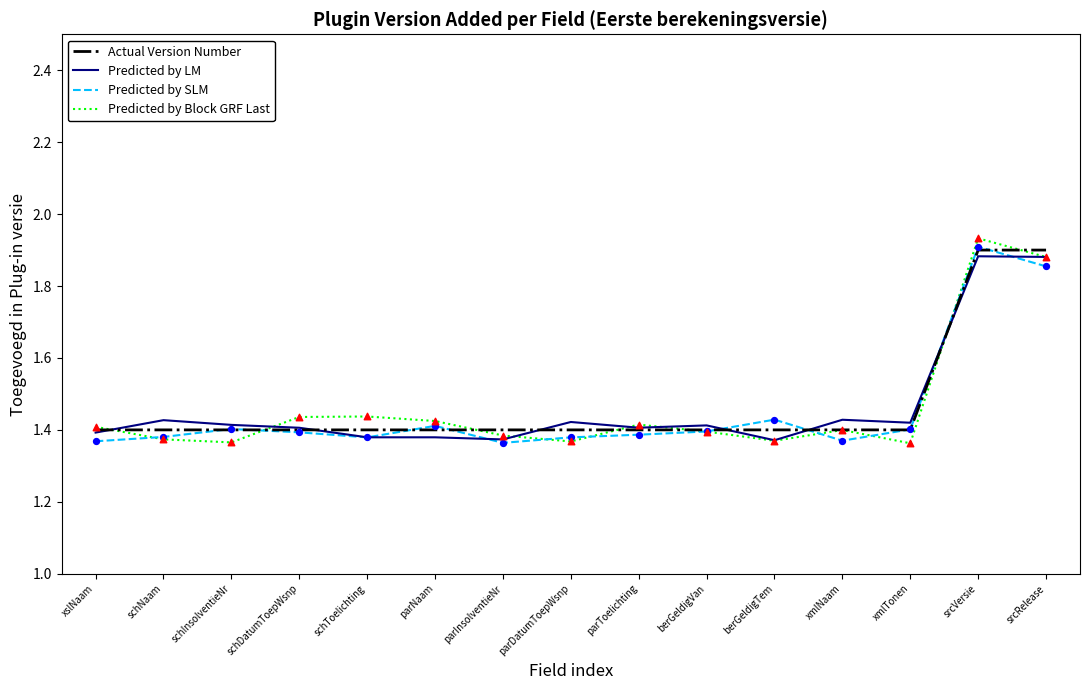

Which series has the largest range (max minus min)?

Predicted by Block GRF Last